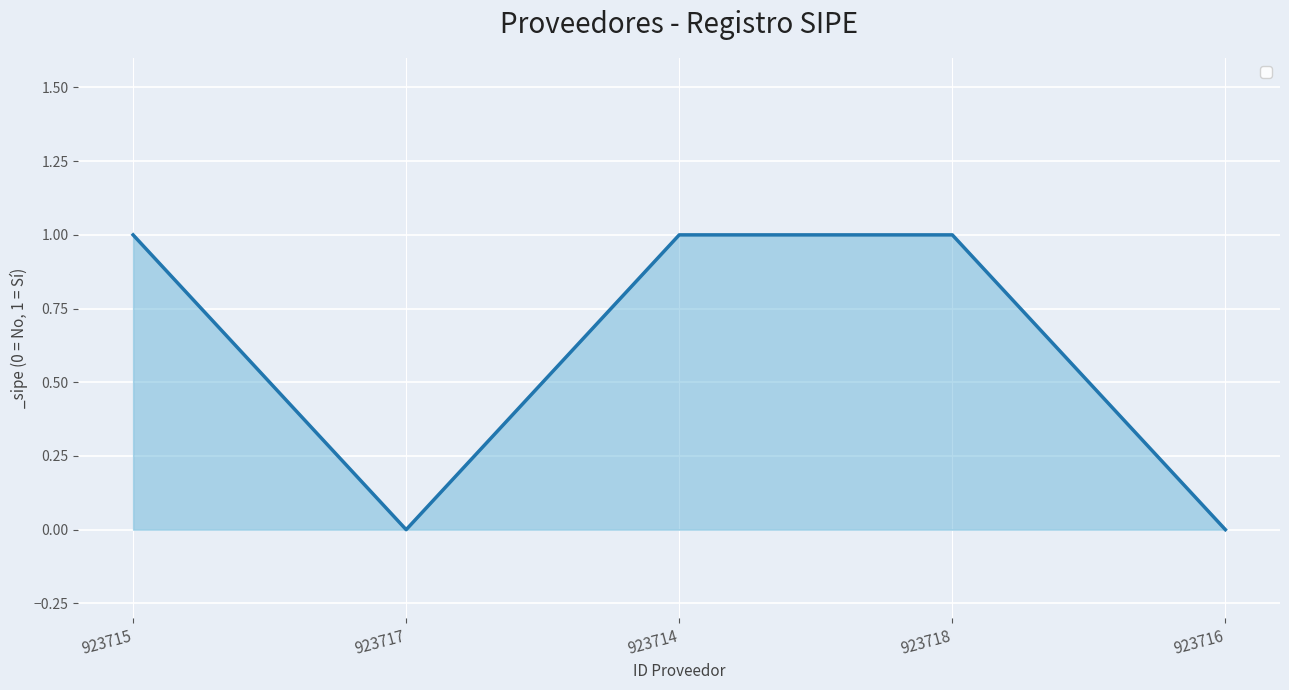

What position from the left is 923717?

2